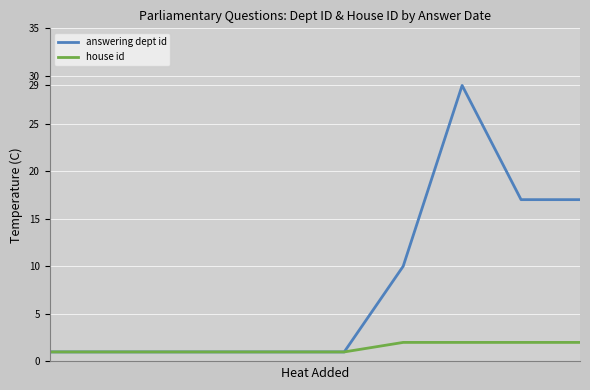

Which series has the largest total across all categories?

answering dept id